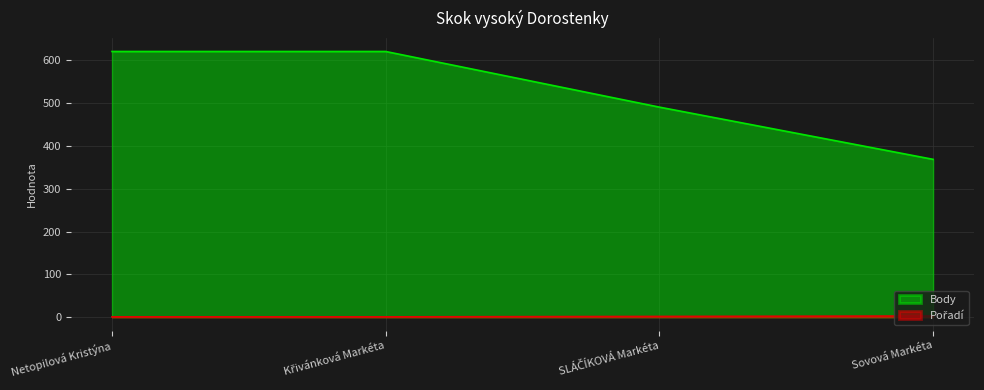

What position from the right is Sovová Markéta?

1